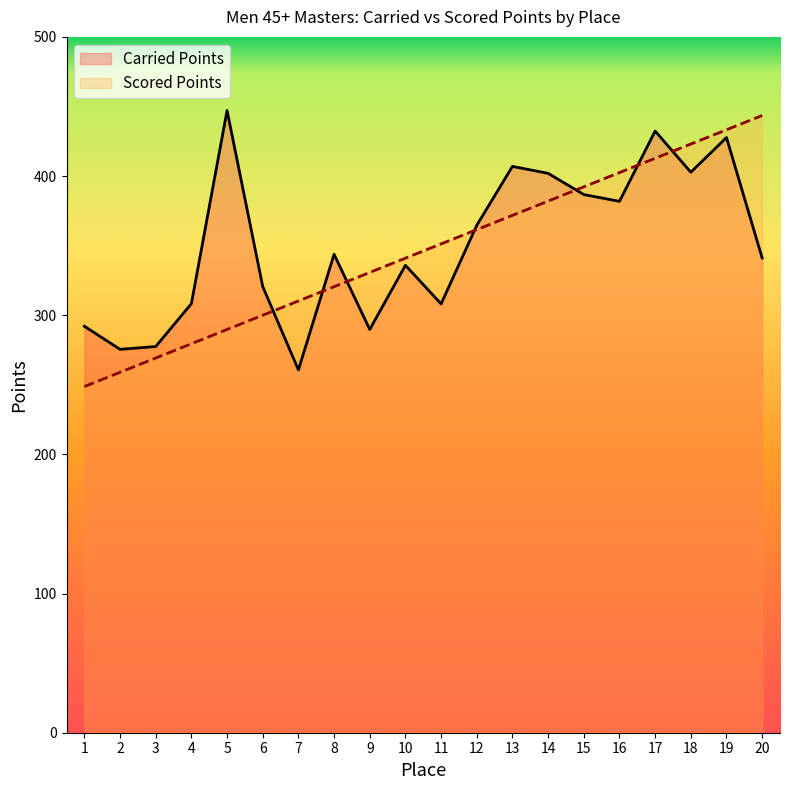

What is the difference between the maximum and minimum values in the Carried Points series?

186.4